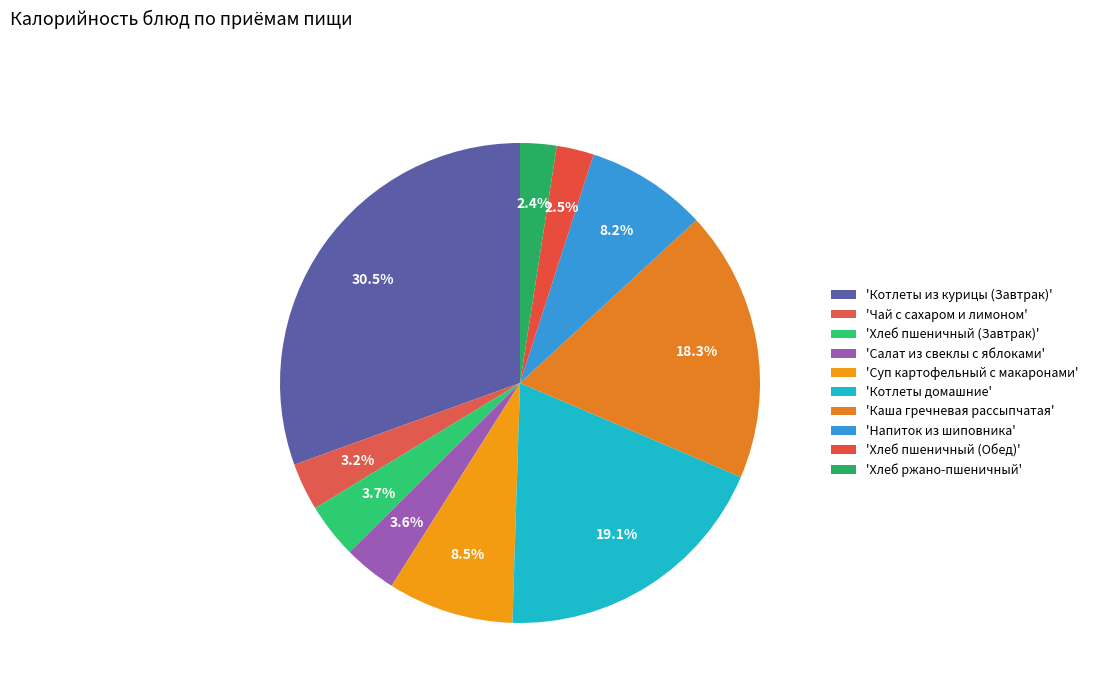

Does any single category account for the majority?

No